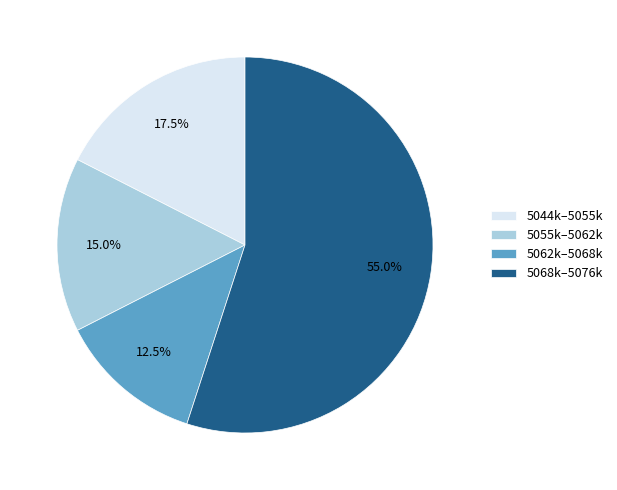

Does any single category account for the majority?

Yes